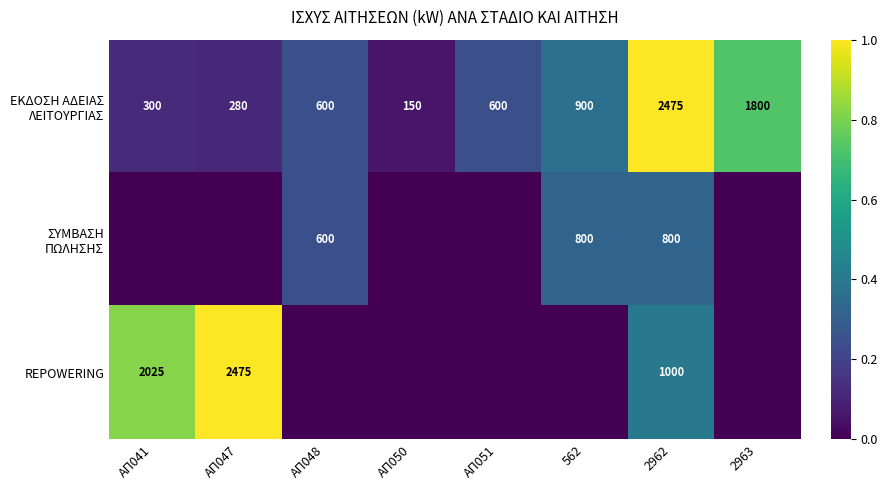

True or false: REPOWERING has a value of 2475 at ΑΠ047.

True